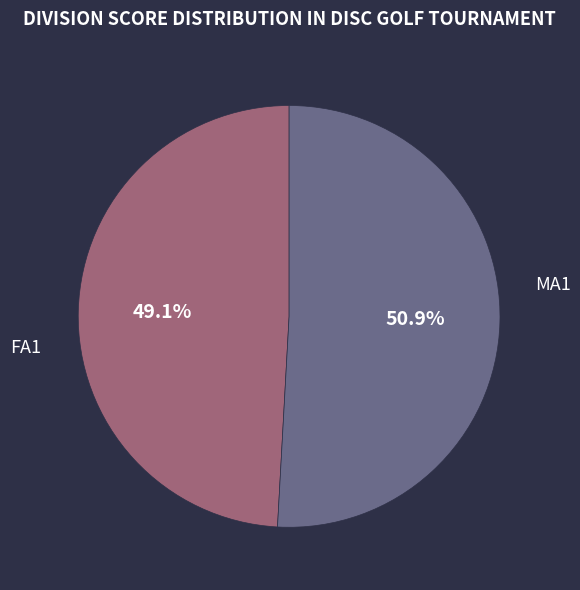

Does any single category account for the majority?

Yes